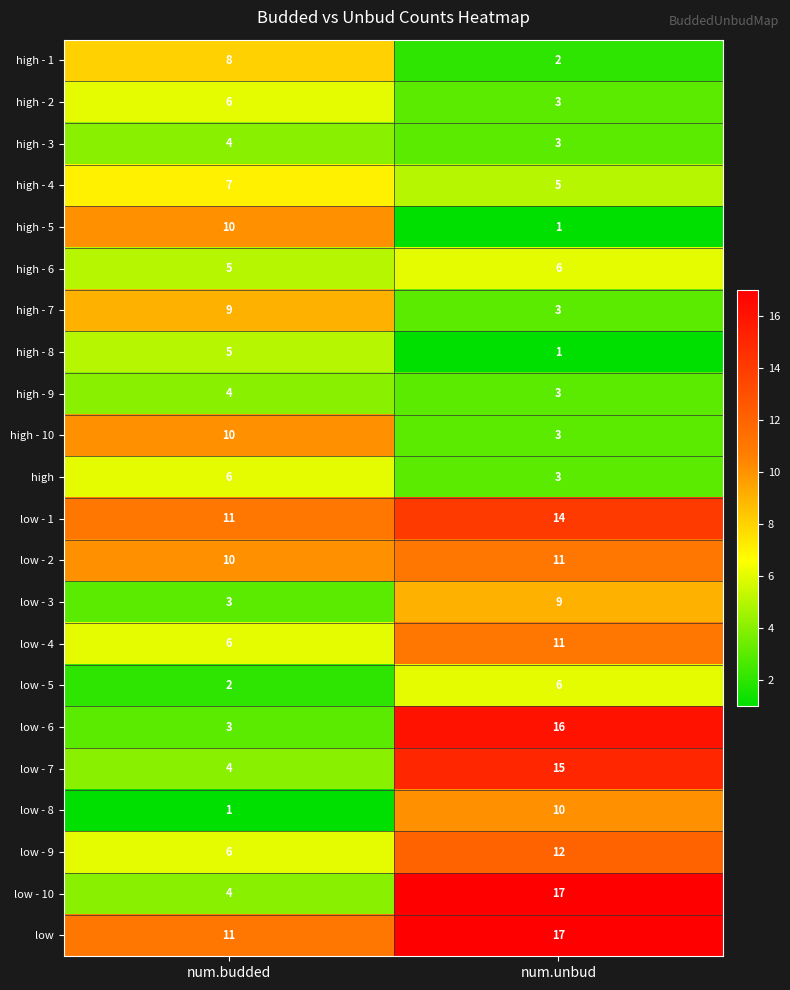

The low - 3 series shows 1 at num.budded. True or false?

False